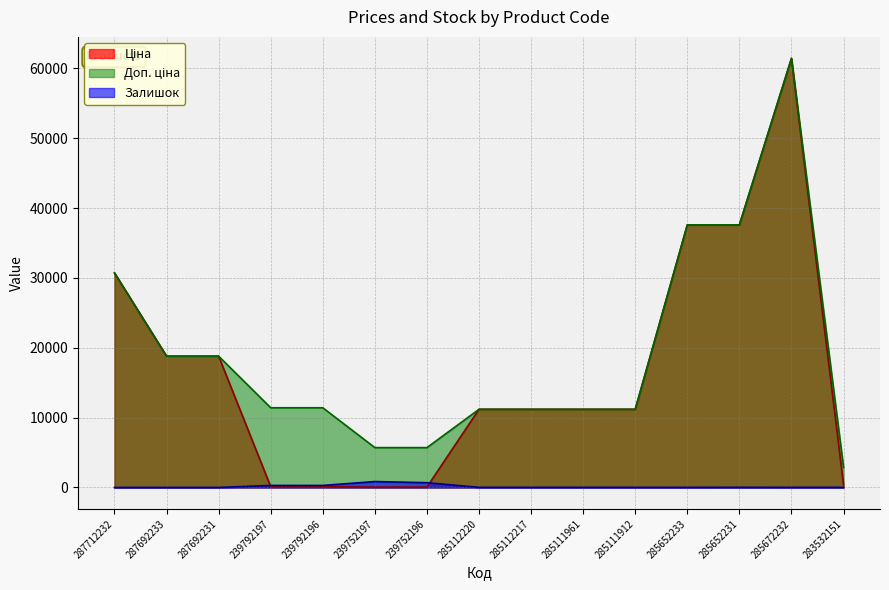

In Ціна, how many points are higher than both neighbors (excluding endpoints)?

1